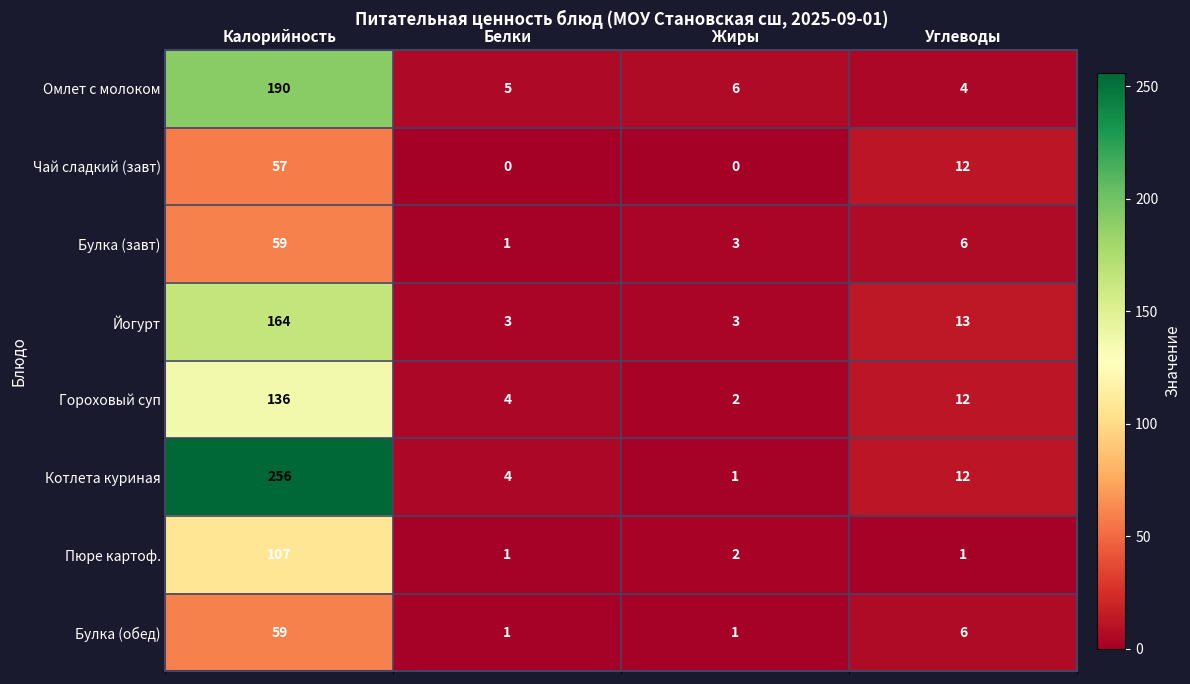

Which series has the largest range (max minus min)?

Котлета куриная